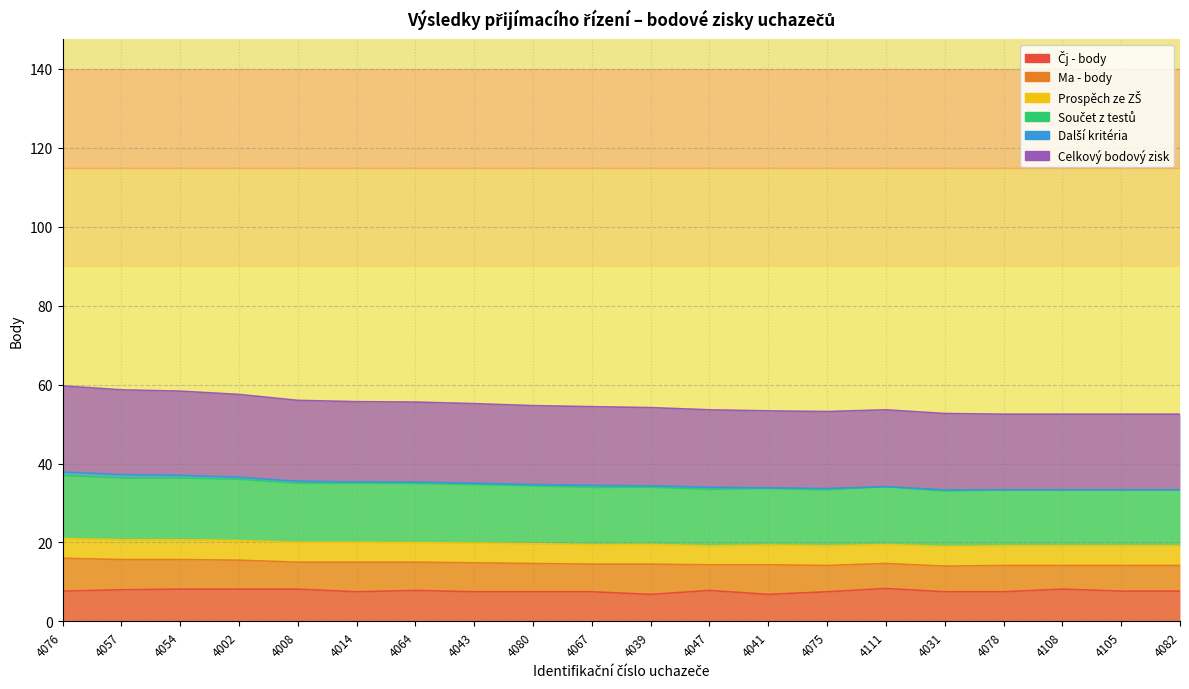

What is the difference between the highest and lowest values at 4002?

49.3